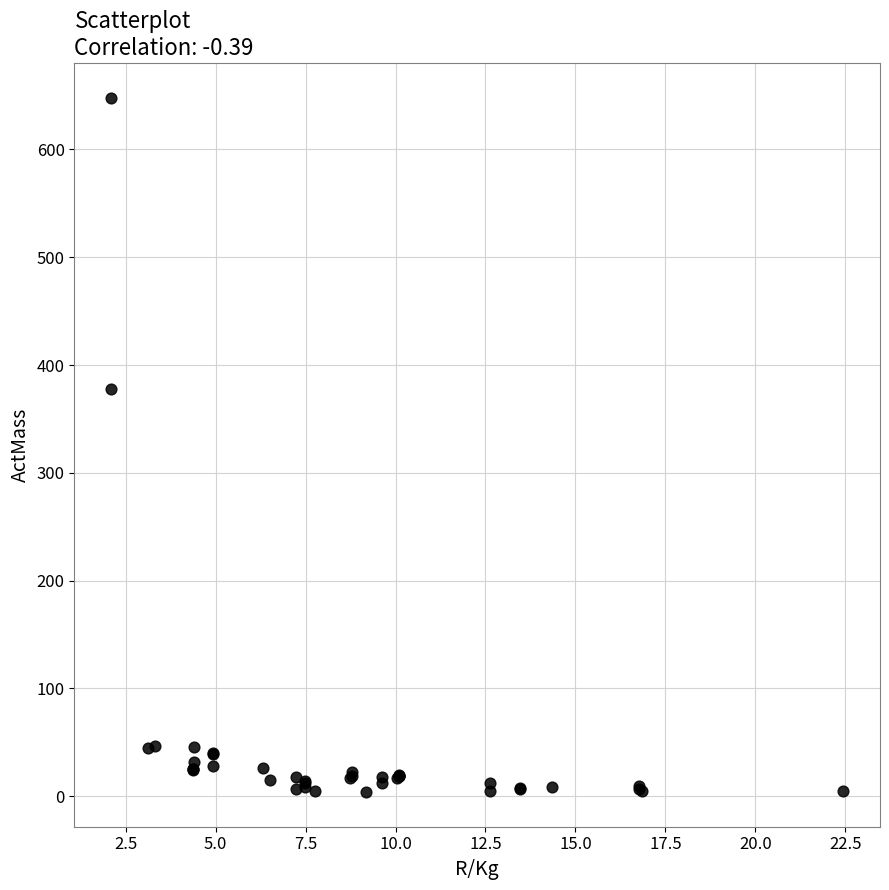

What Y value in the scatter plot is closest to 326?

378